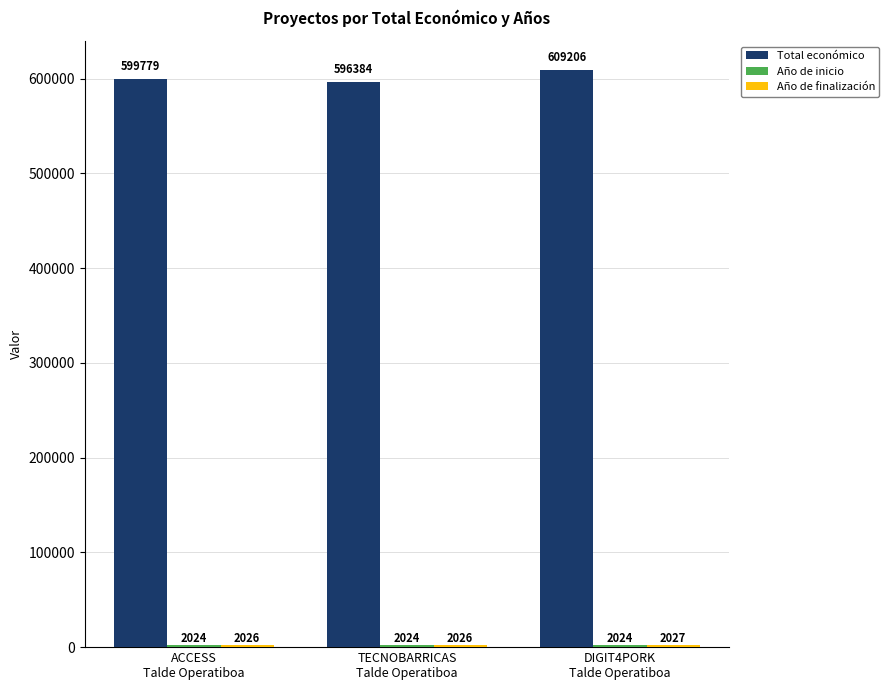

What is the minimum value shown in the chart?

2024